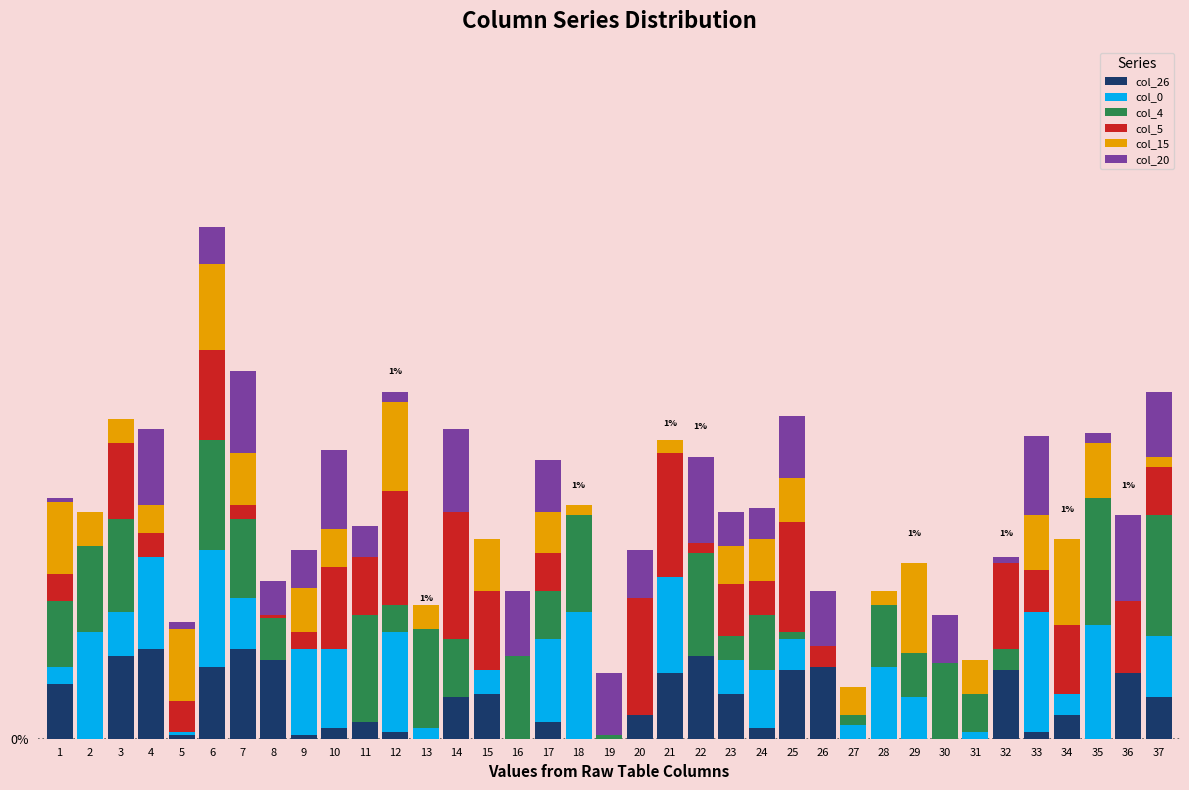

What value does the col_0 series have at 21?

1.1